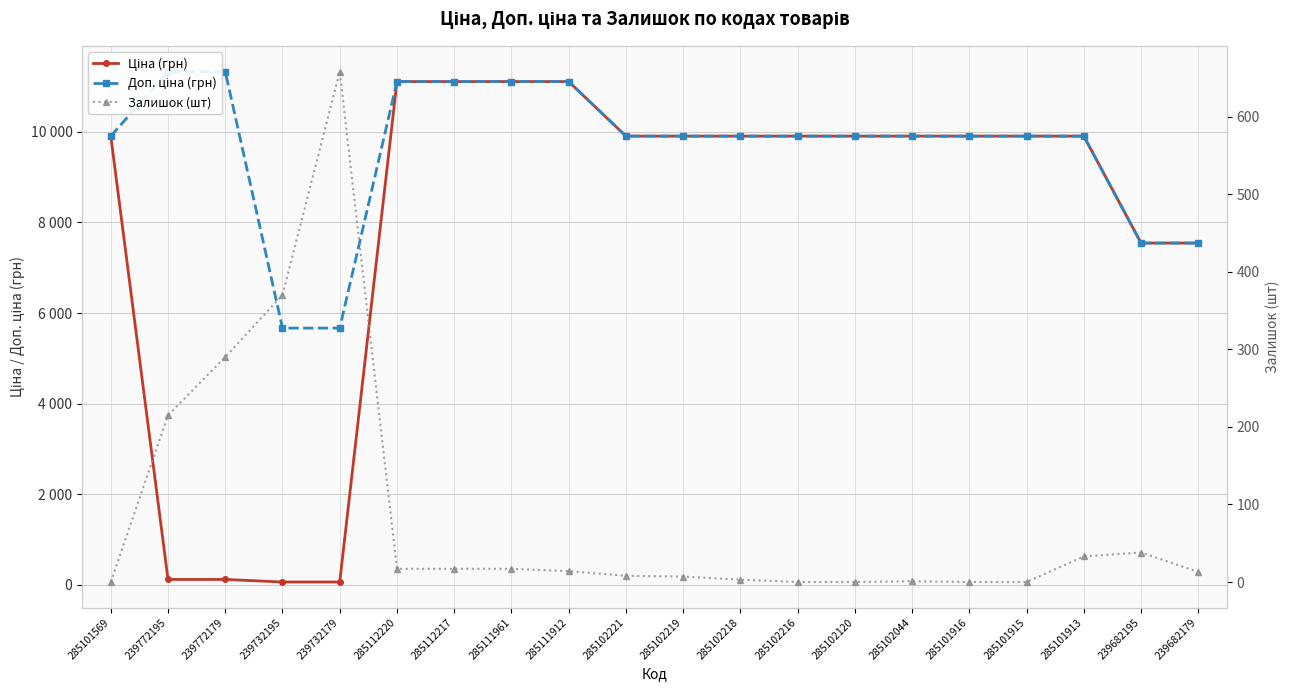

Is the value of Залишок (шт) at 285102044 greater than the value of Доп. ціна (грн) at 285102044?

No